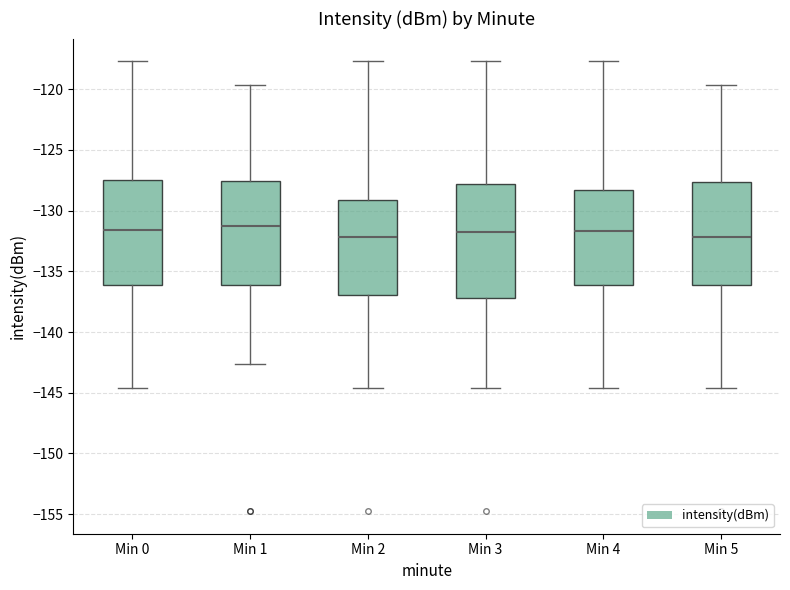

Reading left to right, transcribe this box plot: for each box, give where its median line is, the range the box spans, and where its two whiskers end, as read against the y-axis. The values are not printed on the chart, so give them approximately, as read against the axis.

Min 0: median -131.5, box -136.0 to -127.5, whiskers -144.5 to -117.5
Min 1: median -131.5, box -136.0 to -127.5, whiskers -142.5 to -119.5
Min 2: median -132.0, box -137.0 to -129.0, whiskers -144.5 to -117.5
Min 3: median -132.0, box -137.0 to -128.0, whiskers -144.5 to -117.5
Min 4: median -131.5, box -136.0 to -128.5, whiskers -144.5 to -117.5
Min 5: median -132.0, box -136.0 to -127.5, whiskers -144.5 to -119.5